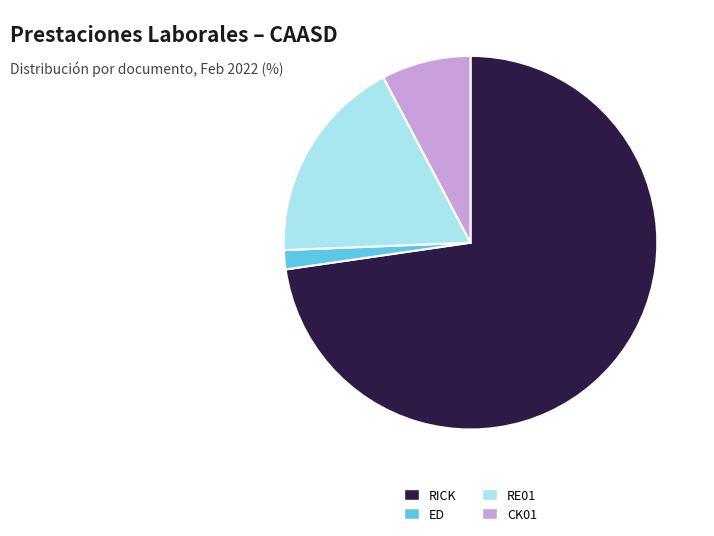

Combined, do RICK and CK01 account for over 50%?

Yes